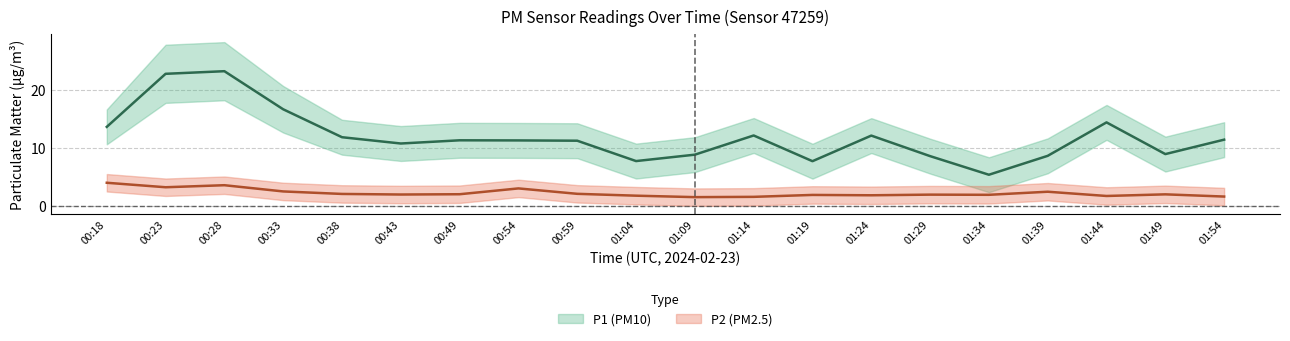

True or false: P2_lower has more than 0 points higher than both neighbors.

True